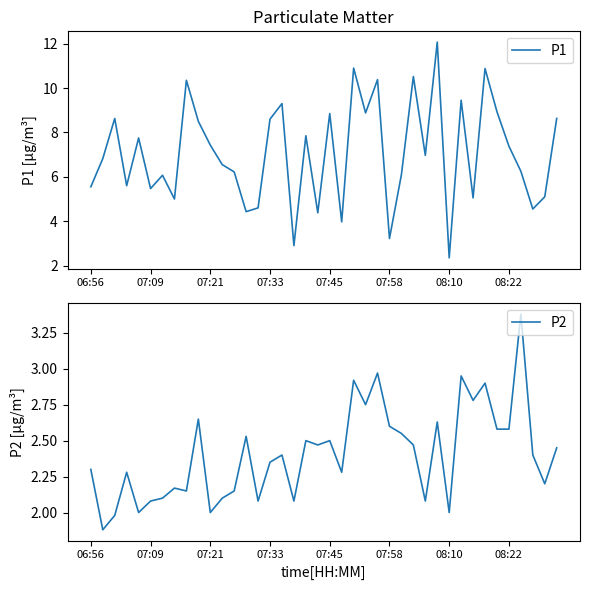

True or false: P1 has a value of 15.3 at 34.

False